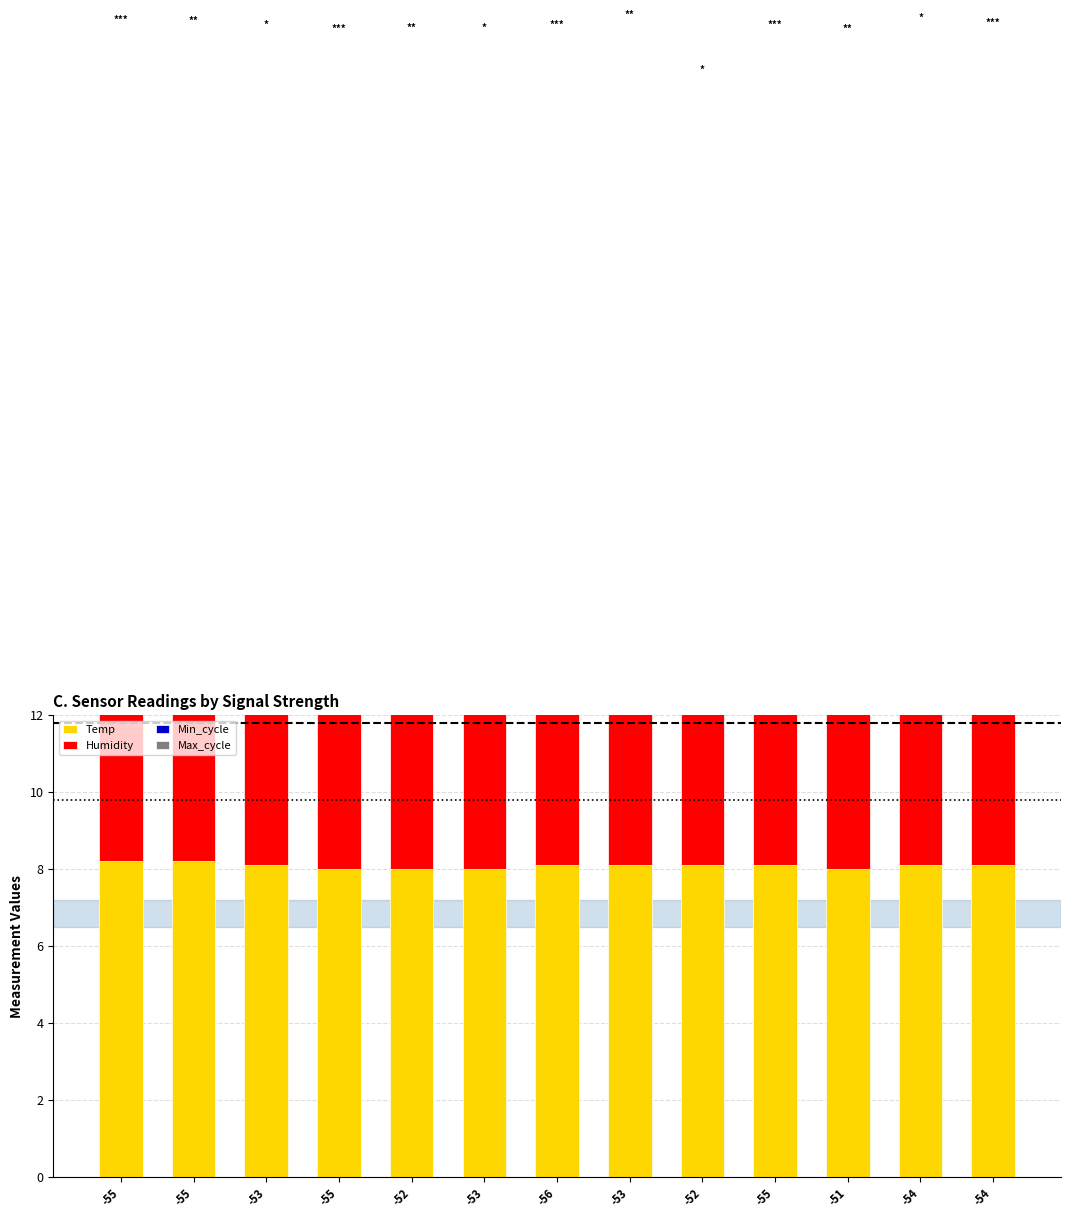

Reading right to left, list all the values displayed in this chart.

Temp: 8.1	8.1	8.0	8.1	8.1	8.1	8.1	8.0	8.0	8.0	8.1	8.2	8.2
Humidity: 8.0	8.0	8.0	8.0	8.0	8.0	8.0	8.0	8.0	8.0	8.0	8.0	8.0
Min_cycle: 5.6	5.6	5.6	5.6	4.4	5.6	5.6	5.6	5.6	5.6	5.6	5.6	5.6
Max_cycle: 8.0	8.2	8.0	8.0	8.0	8.2	8.0	8.0	8.0	8.0	8.0	8.0	8.0